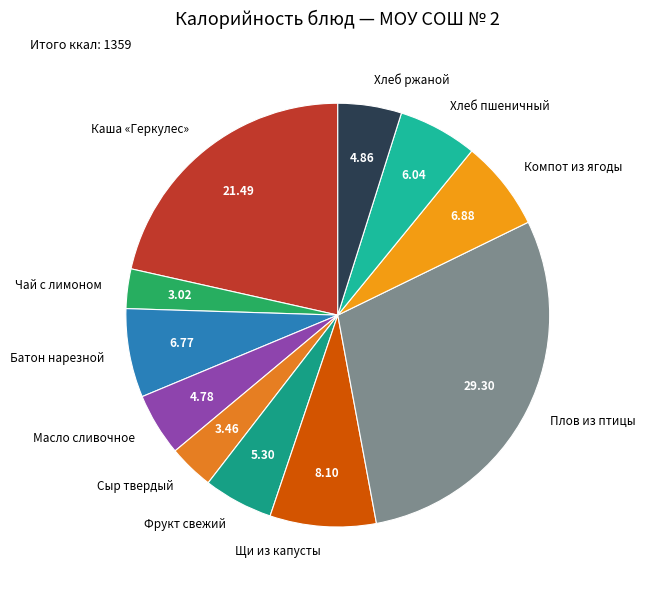

What is the ratio of the value at Чай с лимоном to the value at Хлеб ржаной?

0.6